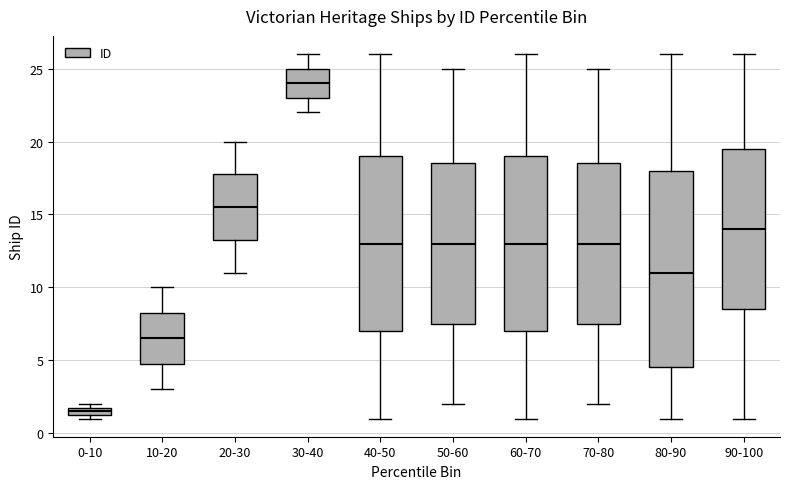

Which box is the tallest, from its lower edge to its upper edge?

80-90